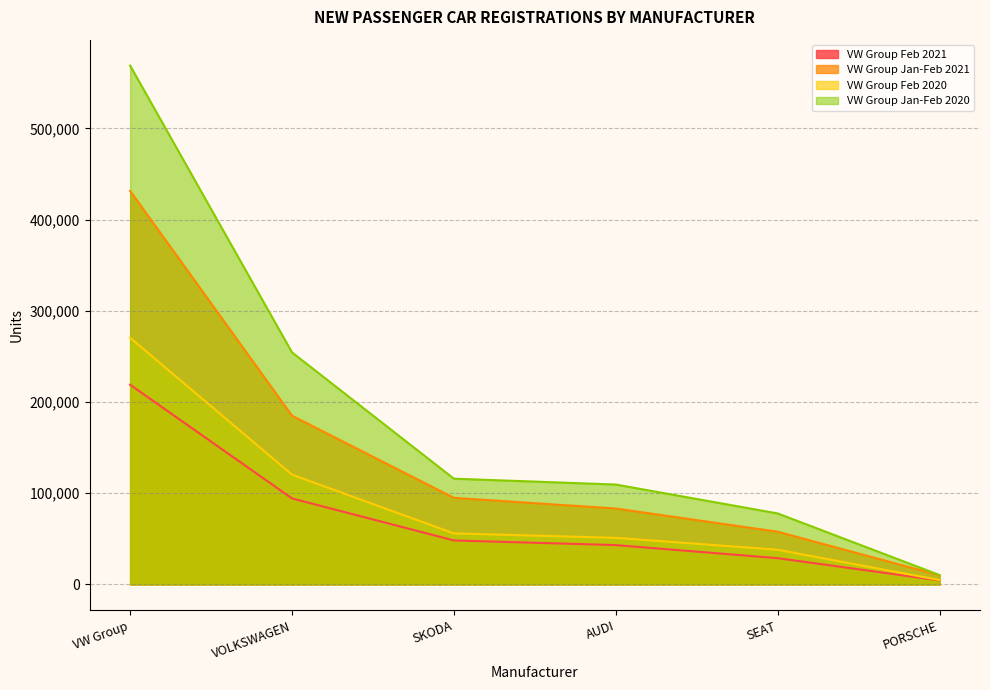

What is the total value across all series at PORSCHE?

29282